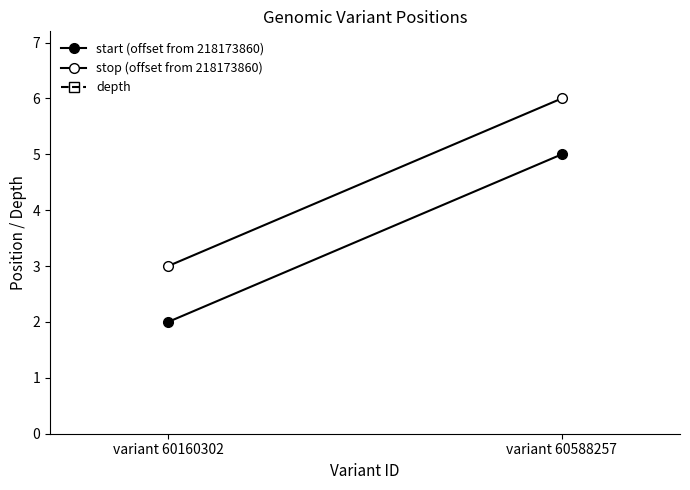

What are all the series names shown in the legend?

start (offset from 218173860), stop (offset from 218173860), depth